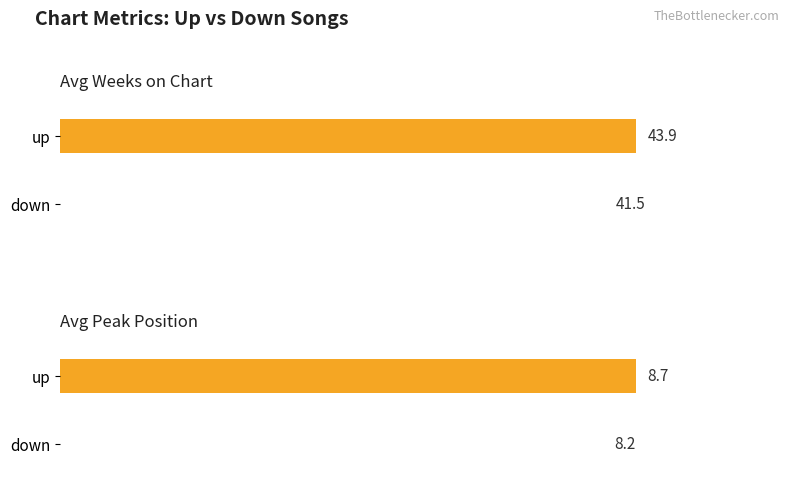

Is the value of Average Weeks on Chart at up greater than the value of Average Peak Position at up?

Yes